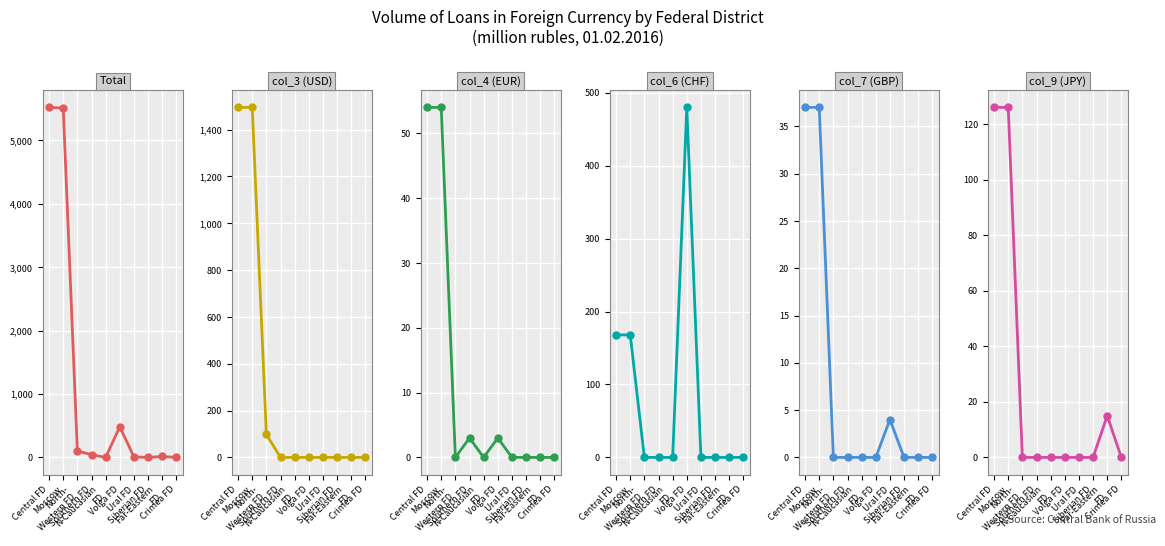

Reading left to right, extract all data points from this chart.

Total: Central FD=5522	Moscow=5512	North-
Western FD=102	Southern FD=43	N-Caucasian
FD=0	Volga FD=484	Ural FD=8	Siberian FD=0	Far-Eastern
FD=15	Crimea FD=0
col_3 (USD): Central FD=1495	Moscow=1495	North-
Western FD=98	Southern FD=0	N-Caucasian
FD=0	Volga FD=0	Ural FD=0	Siberian FD=0	Far-Eastern
FD=0	Crimea FD=0
col_4 (EUR): Central FD=54	Moscow=54	North-
Western FD=0	Southern FD=3	N-Caucasian
FD=0	Volga FD=3	Ural FD=0	Siberian FD=0	Far-Eastern
FD=0	Crimea FD=0
col_6 (CHF): Central FD=168	Moscow=168	North-
Western FD=0	Southern FD=0	N-Caucasian
FD=0	Volga FD=480	Ural FD=0	Siberian FD=0	Far-Eastern
FD=0	Crimea FD=0
col_7 (GBP): Central FD=37	Moscow=37	North-
Western FD=0	Southern FD=0	N-Caucasian
FD=0	Volga FD=0	Ural FD=4	Siberian FD=0	Far-Eastern
FD=0	Crimea FD=0
col_9 (JPY): Central FD=126	Moscow=126	North-
Western FD=0	Southern FD=0	N-Caucasian
FD=0	Volga FD=0	Ural FD=0	Siberian FD=0	Far-Eastern
FD=15	Crimea FD=0